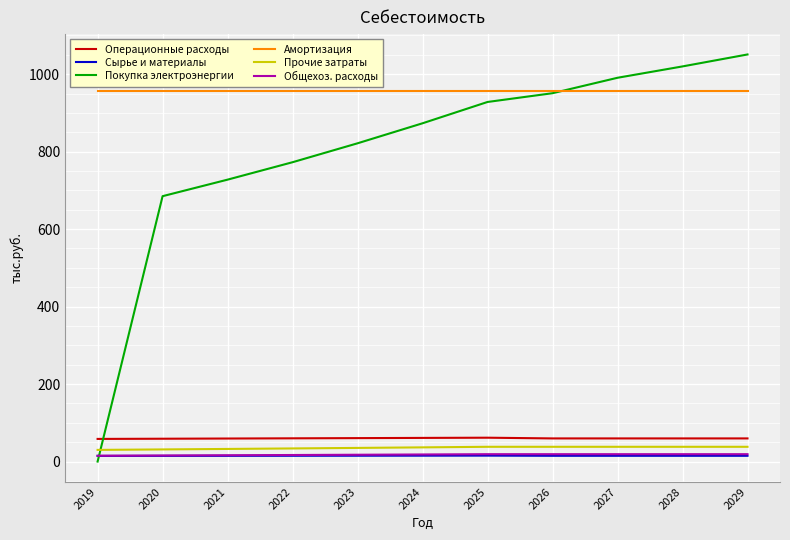

How many values in the Прочие затраты series exceed 36?

6